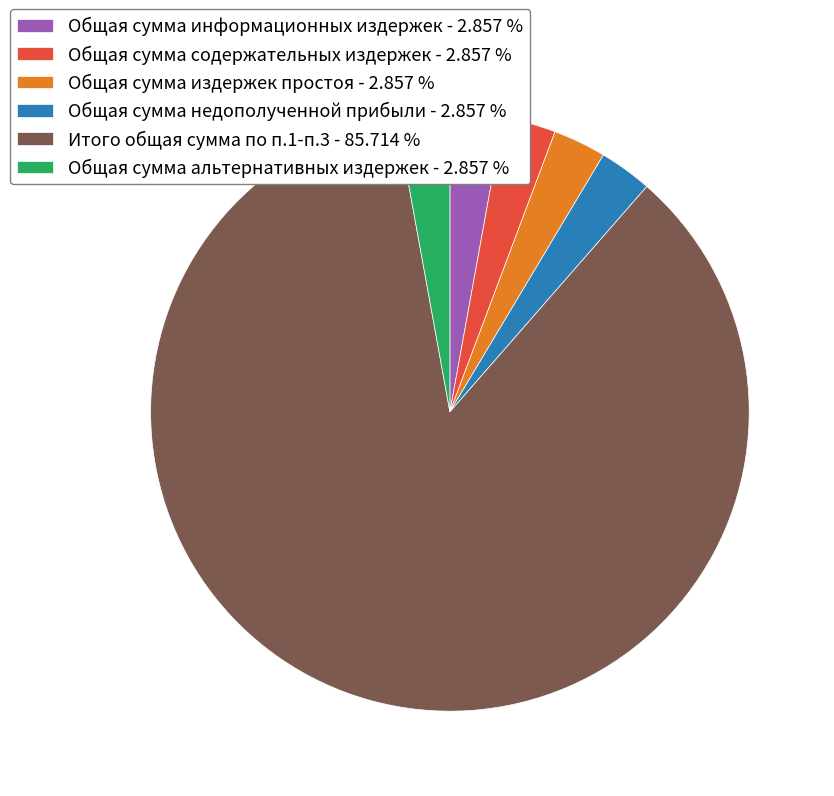

Is the sum of Общая сумма издержек простоя - 2.857 % and Общая сумма альтернативных издержек - 2.857 % greater than half?

No